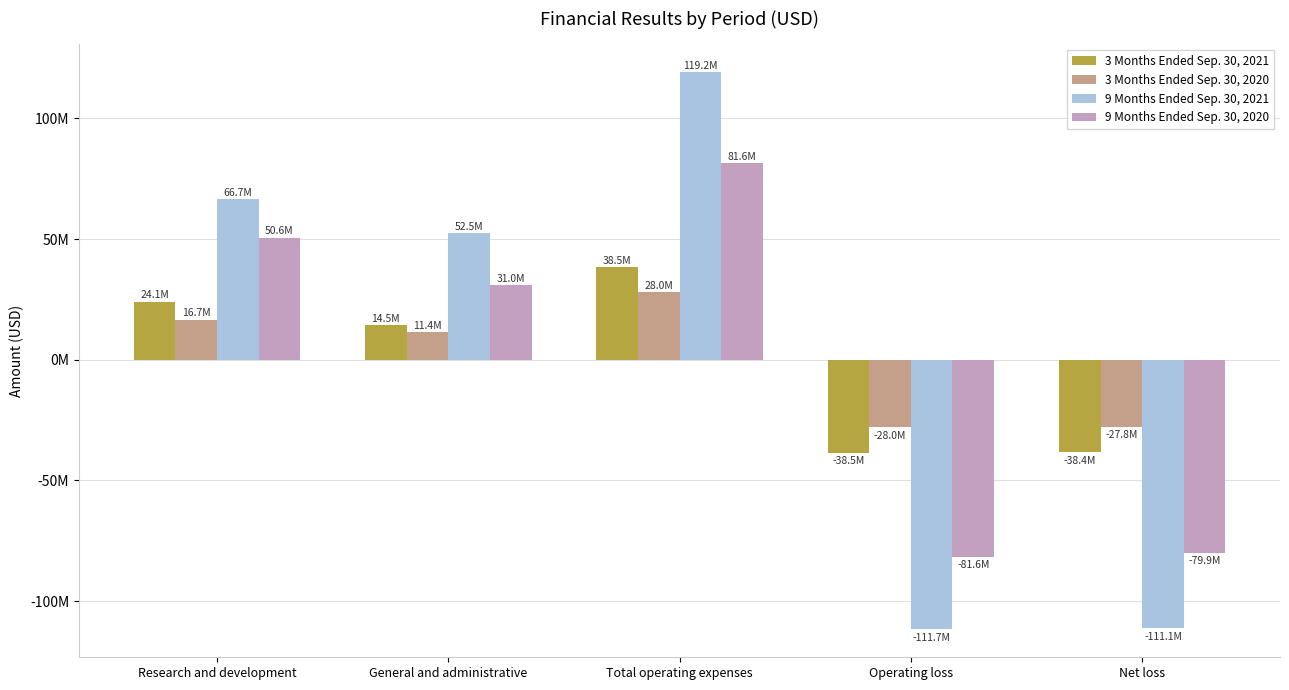

True or false: 3 Months Ended Sep. 30, 2020 has a value of 11351000 at General and administrative.

True